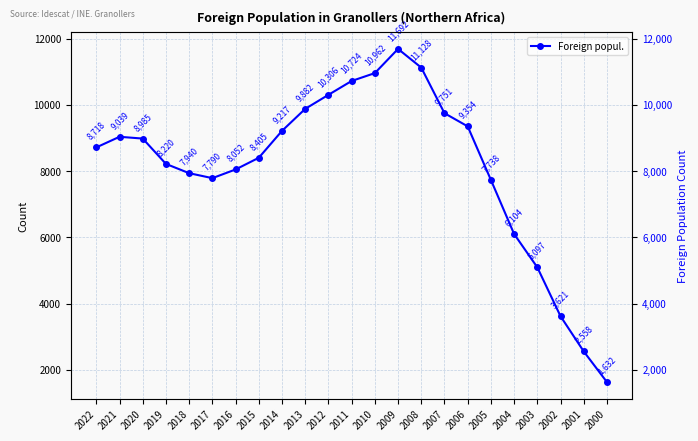

Rank the categories by value from highest to lowest.

2009, 2008, 2010, 2011, 2012, 2013, 2007, 2006, 2014, 2021, 2020, 2022, 2015, 2019, 2016, 2018, 2017, 2005, 2004, 2003, 2002, 2001, 2000